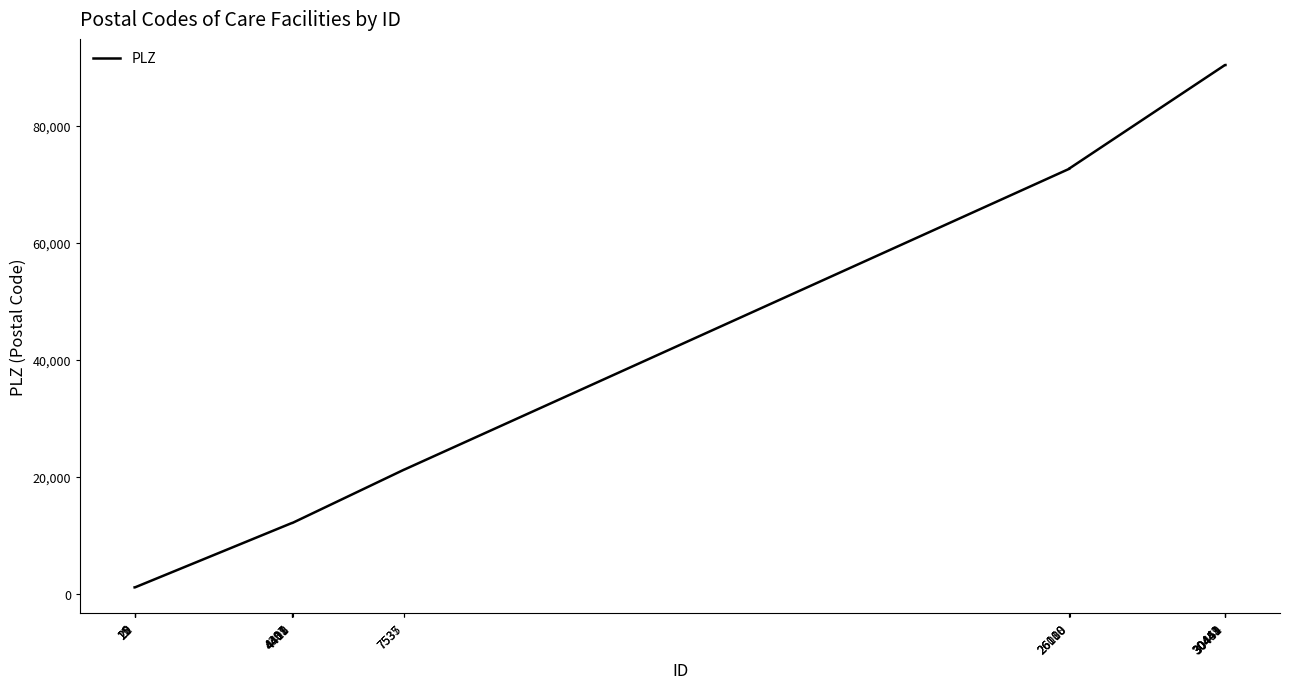

What is the difference between the maximum and minimum values?

89352